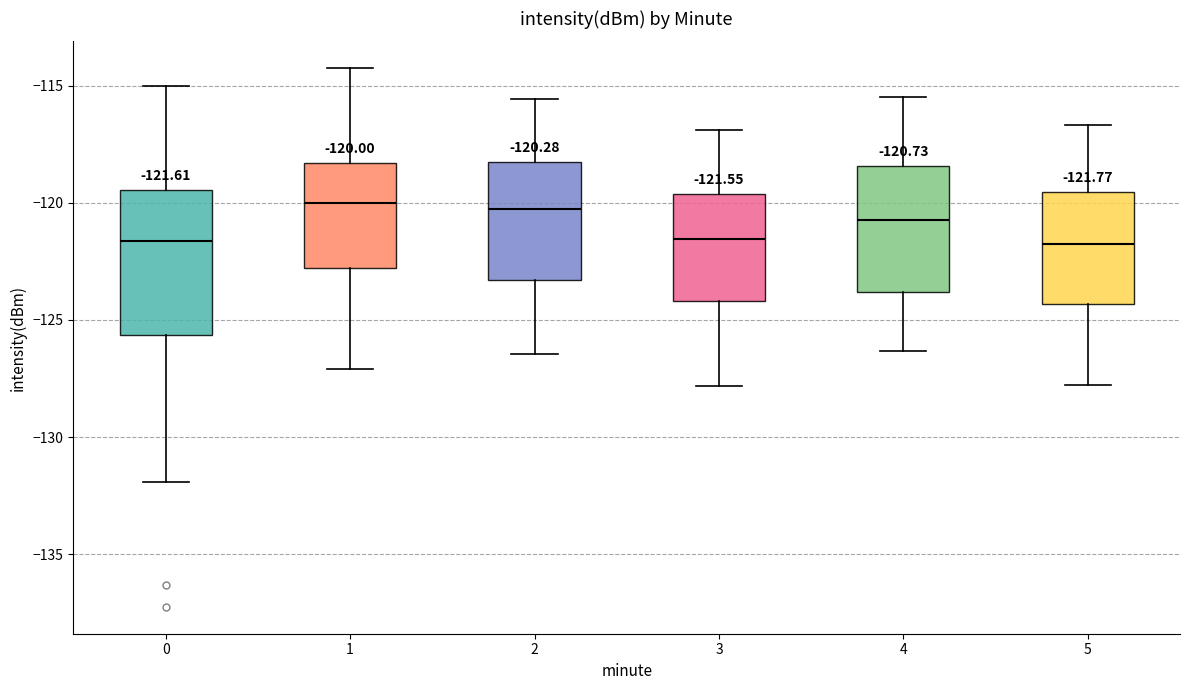

Which box is the tallest, from its lower edge to its upper edge?

0